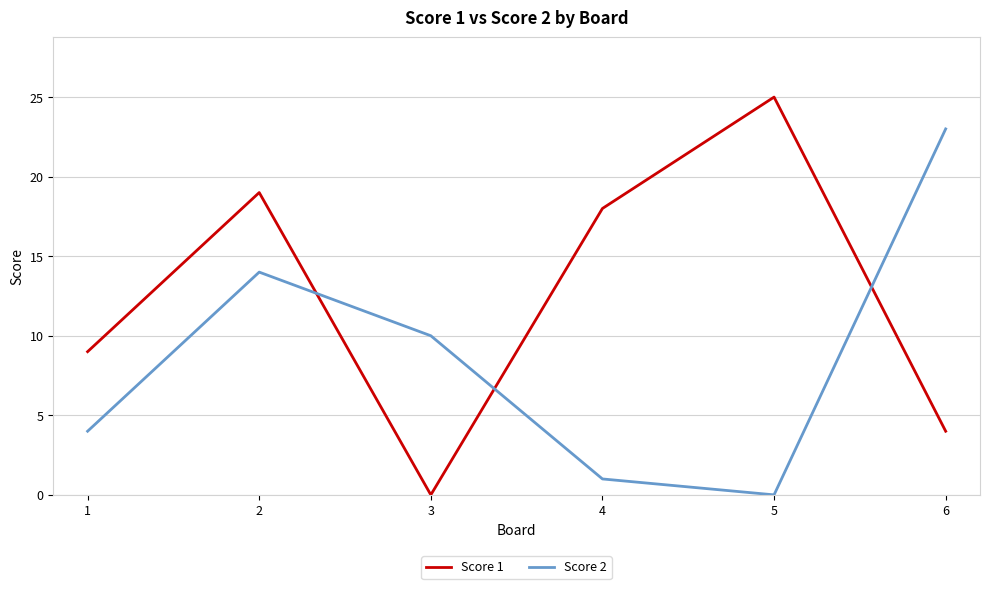

The Score 2 series shows 4 at 1. True or false?

True